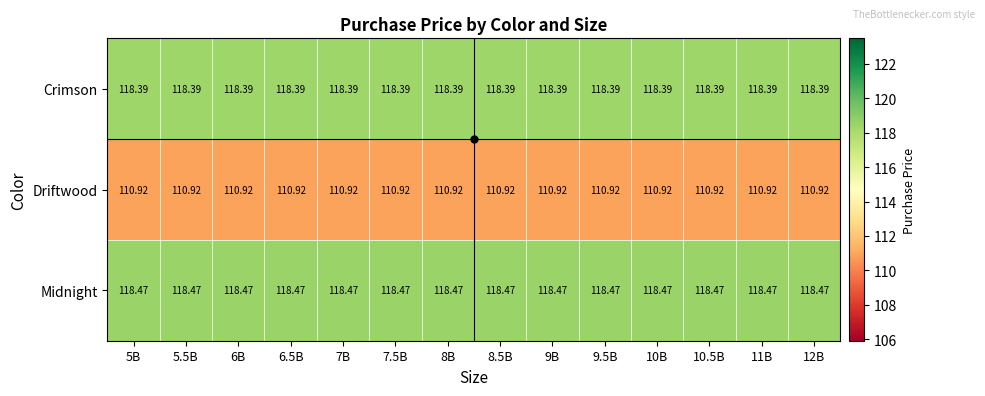

Which series has the largest total across all categories?

Midnight